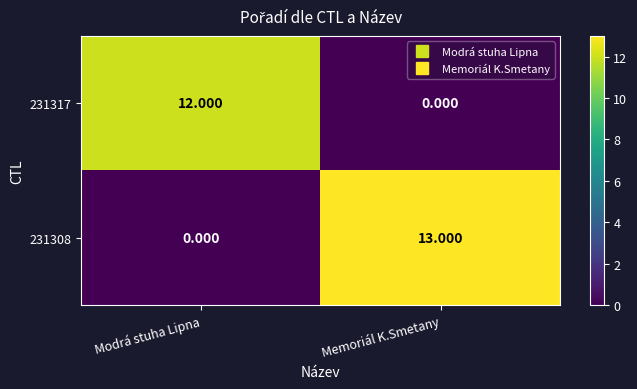

At which category is the sum across all series the highest?

Memoriál K.Smetany